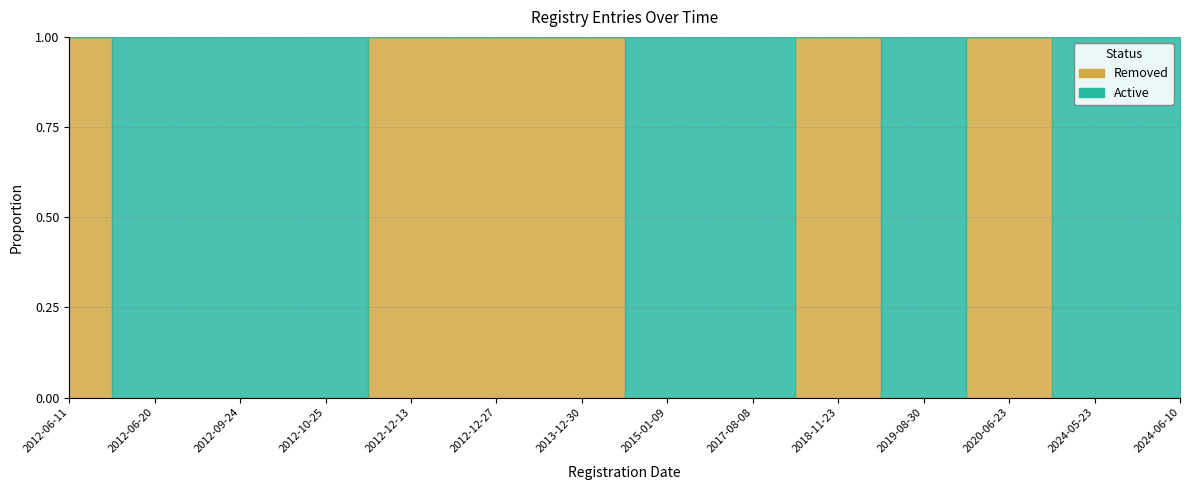

What position from the left is 2024-06-10?

14